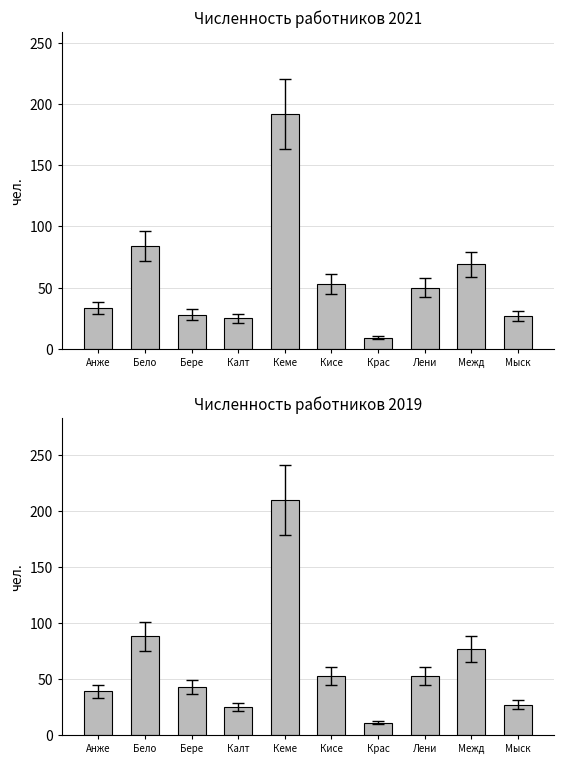

Between Бело and Крас, which is larger?

Бело